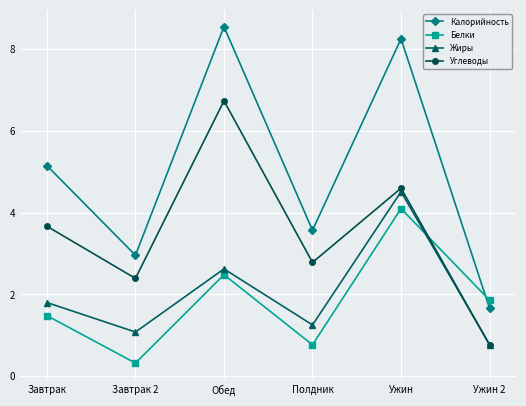

Reading left to right, list all the values displayed in this chart.

Калорийность: 5.2	3.0	8.6	3.6	8.3	1.7
Белки: 1.5	0.3	2.5	0.8	4.1	1.9
Жиры: 1.8	1.1	2.6	1.3	4.5	0.8
Углеводы: 3.7	2.4	6.7	2.8	4.6	0.8